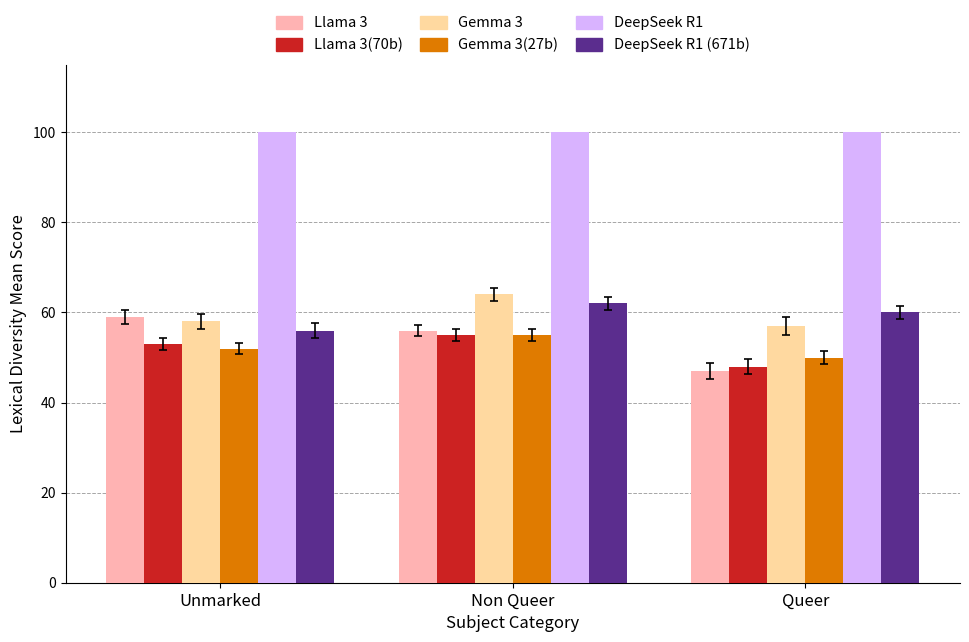

What is the total value across all series at Queer?

362